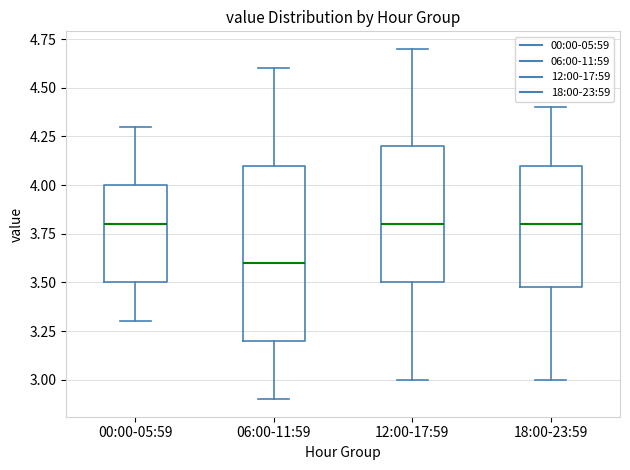

Where is the lower edge of the box for 18:00-23:59 on the y-axis? The values are not printed on the chart, so give them approximately, as read against the axis.

3.5